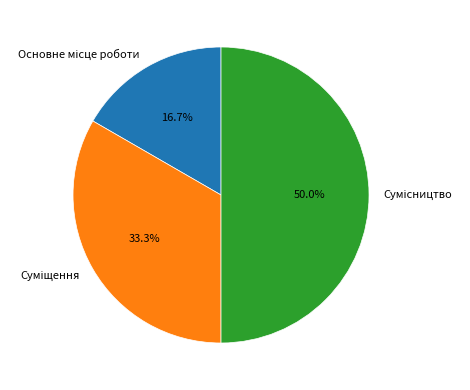

What percentage is the Суміщення slice, to the nearest percent?

33%